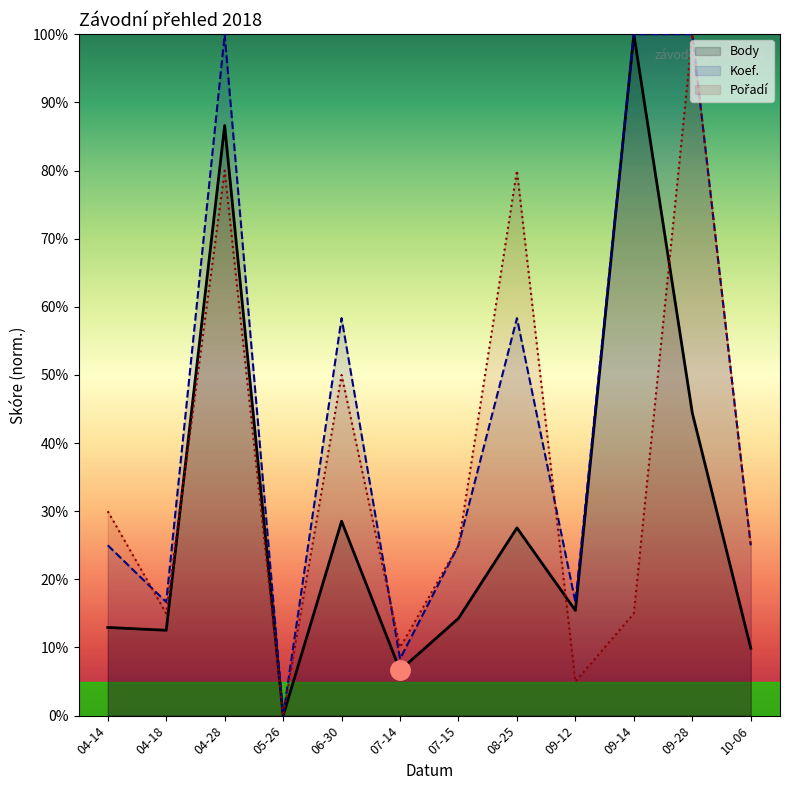

How many intersections are there between Koef. and Pořadí?

3